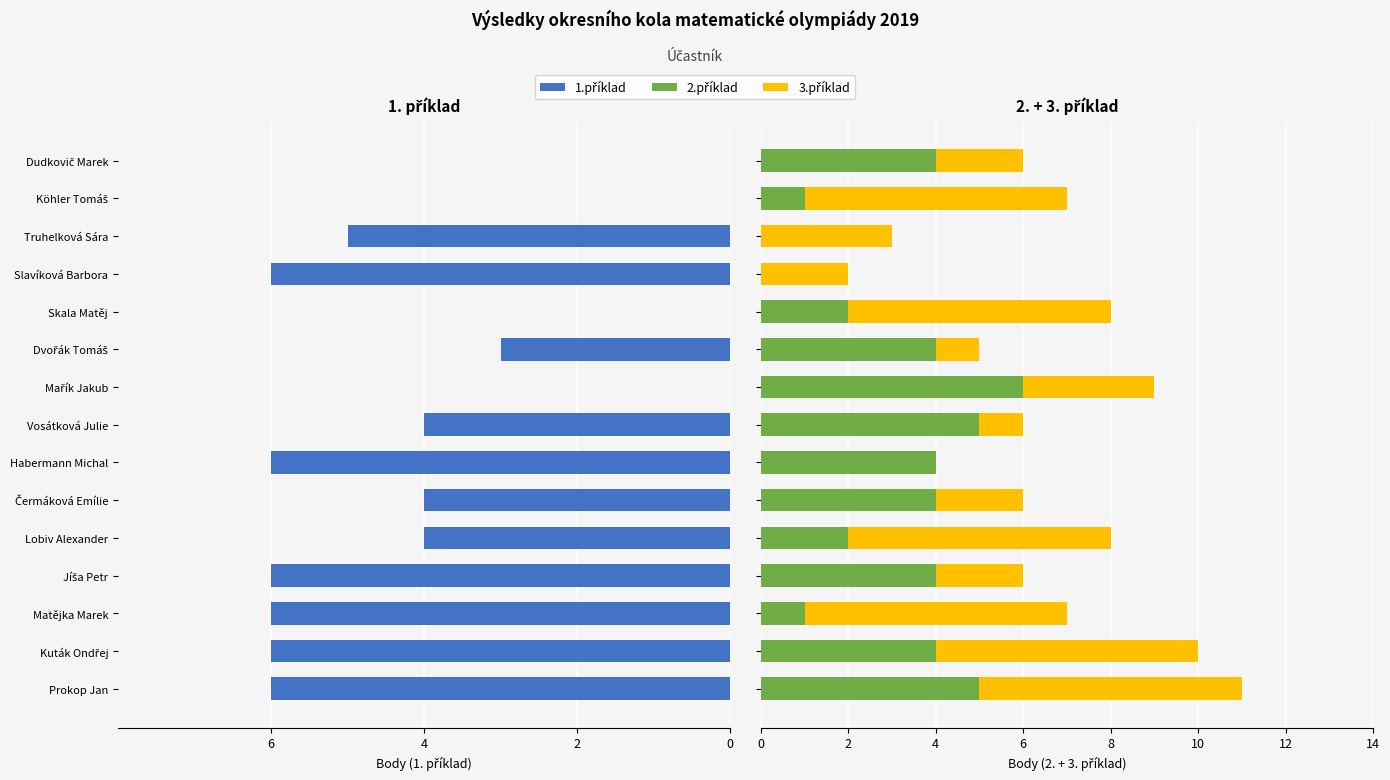

Rank the series by their maximum value, from lowest to highest.

1.příklad, 2.příklad, 3.příklad